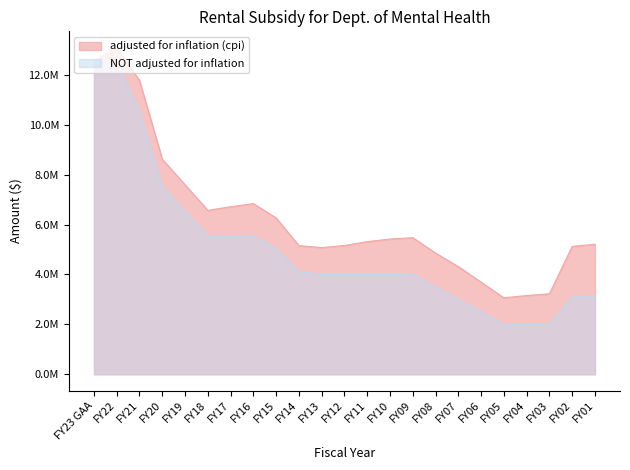

Reading left to right, extract all data points from this chart.

adjusted for inflation (cpi): FY23 GAA=12548125	FY22=13090984	FY21=11775674	FY20=8619429	FY19=7595679	FY18=6569123	FY17=6716382	FY16=6841334	FY15=6266149	FY14=5156927	FY13=5078464	FY12=5164057	FY11=5315717	FY10=5421167	FY09=5474525	FY08=4857296	FY07=4317847	FY06=3691720	FY05=3064943	FY04=3157031	FY03=3226669	FY02=5123965	FY01=5214697
NOT adjusted for inflation: FY23 GAA=12548125	FY22=12548125	FY21=10548125	FY20=7548125	FY19=6548125	FY18=5548125	FY17=5548125	FY16=5548125	FY15=5048125	FY14=4125000	FY13=4000000	FY12=4000000	FY11=4000000	FY10=4000000	FY09=4000000	FY08=3500000	FY07=3000000	FY06=2500000	FY05=2000000	FY04=2000000	FY03=2000000	FY02=3107550	FY01=3107550